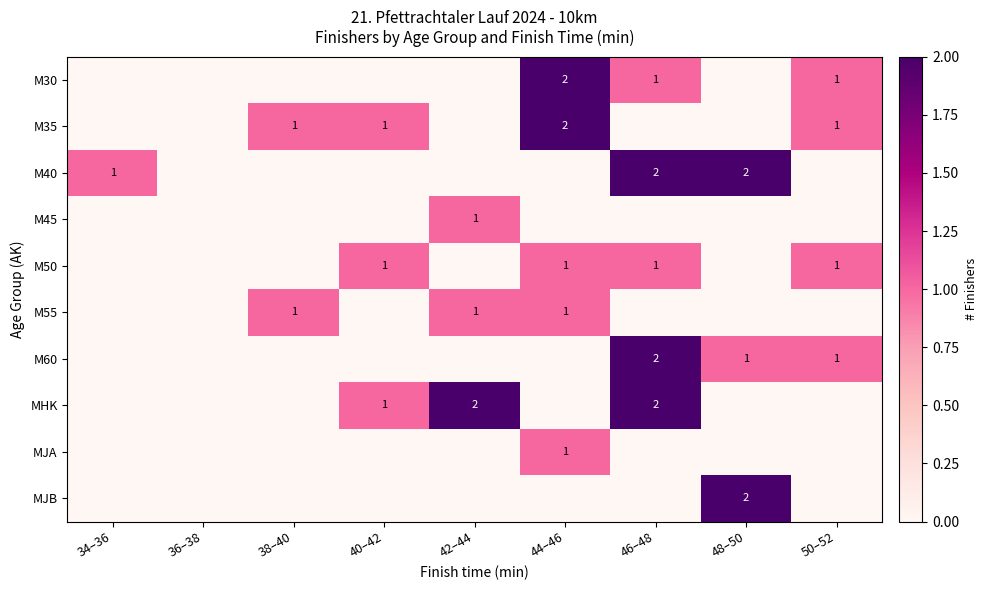

The value of MHK at 46–48 is 3. True or false?

False